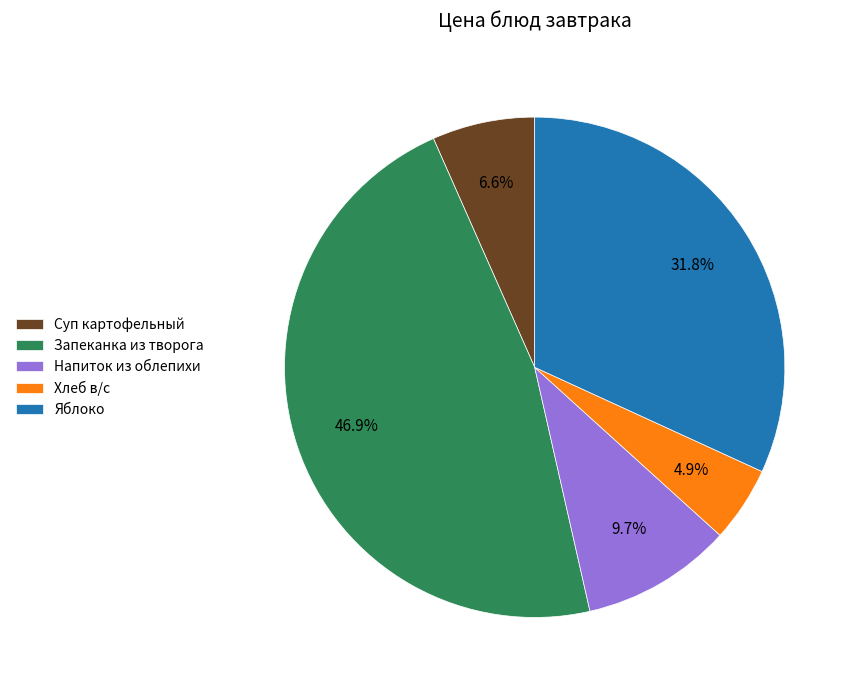

Does any single category account for the majority?

No